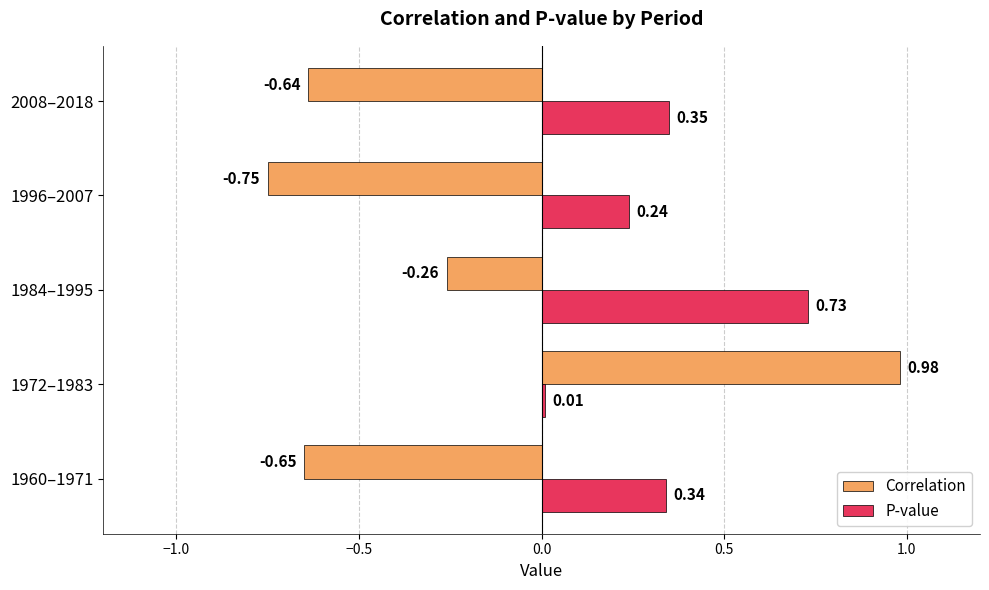

Where is P-value nearest to the value 0?

1972–1983